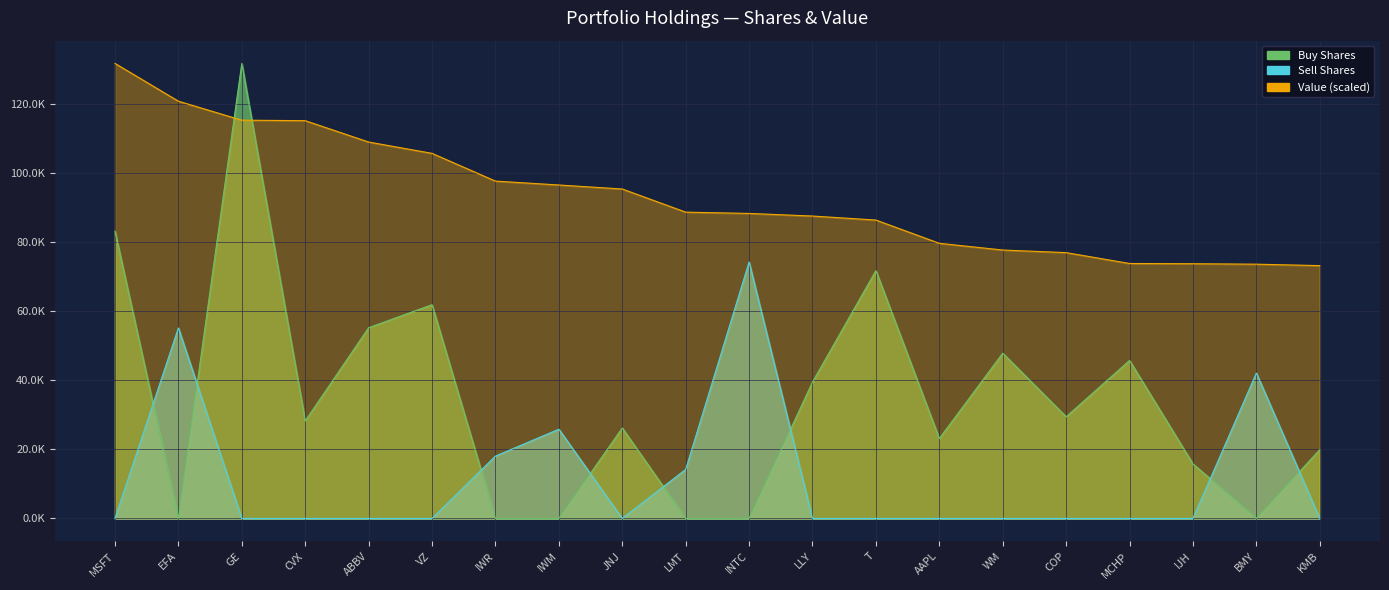

Where does the Buy series first go above 28241?

MSFT